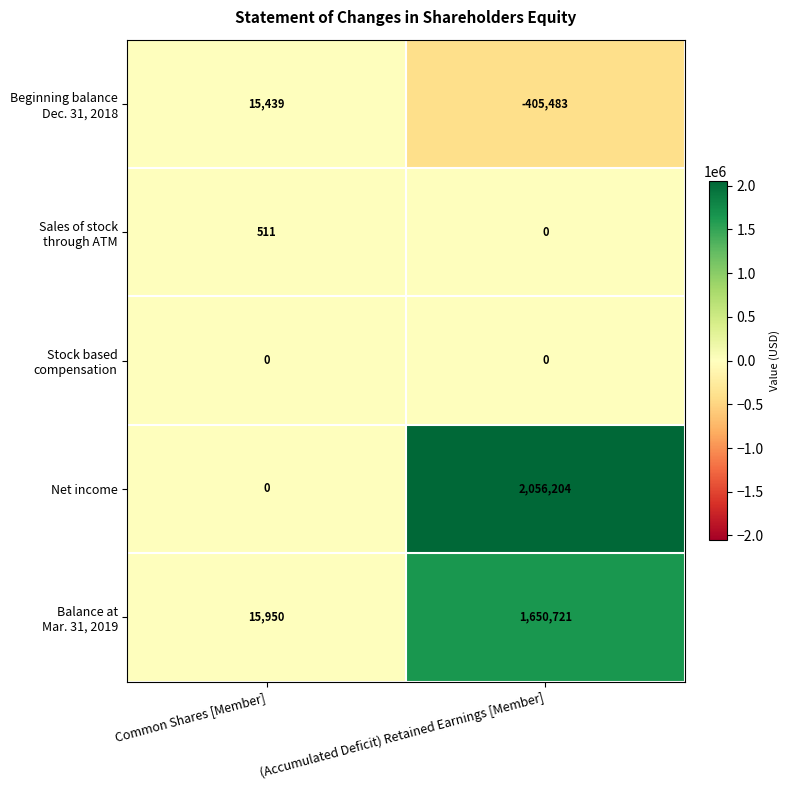

What is the total value across all series at (Accumulated Deficit) Retained Earnings [Member]?

3301442